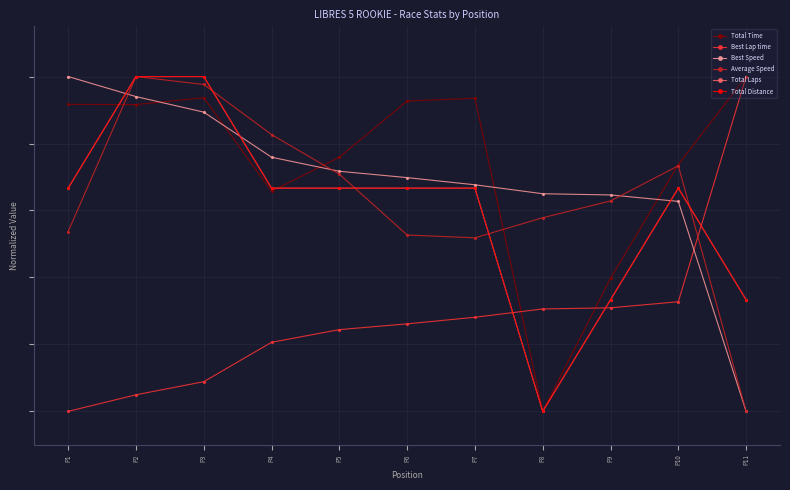

Does the chart have visible grid lines?

Yes